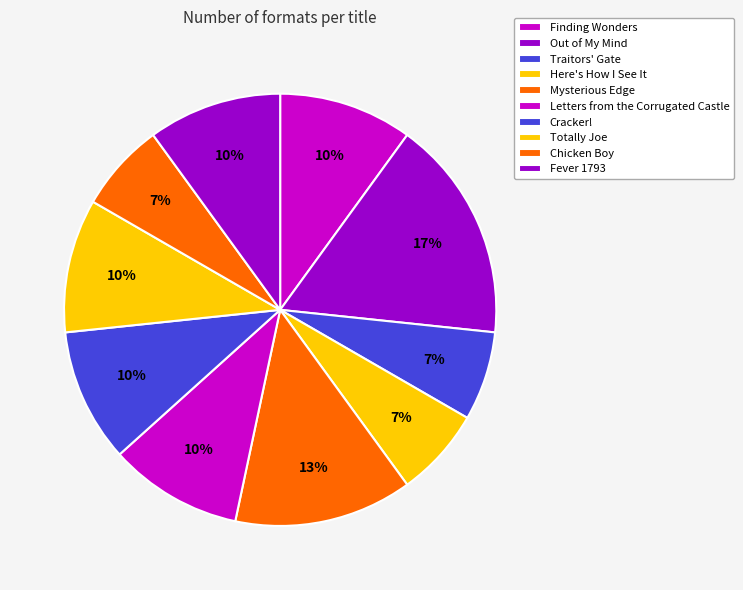

What is the total percentage of Here's How I See It and Cracker!?

16.7%